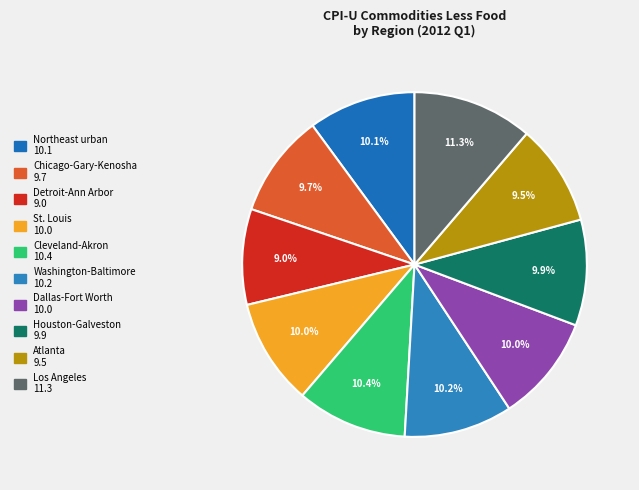

To the nearest percent, what is the average slice percentage?

10%